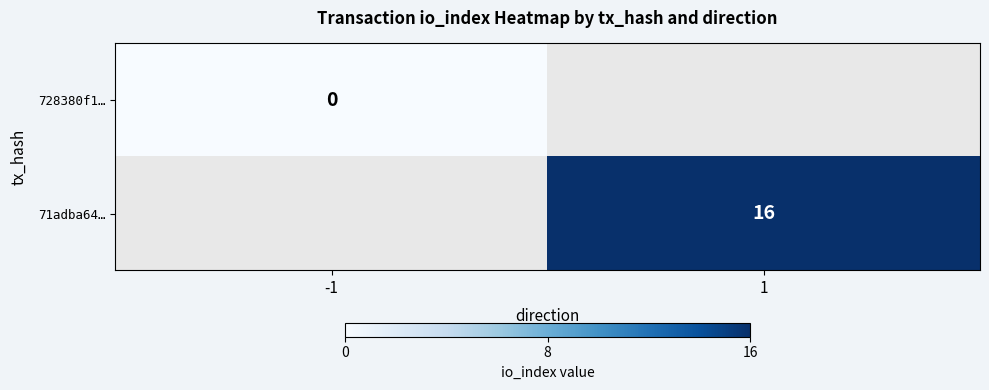

The value of 71adba64… at 1 is 16. True or false?

True